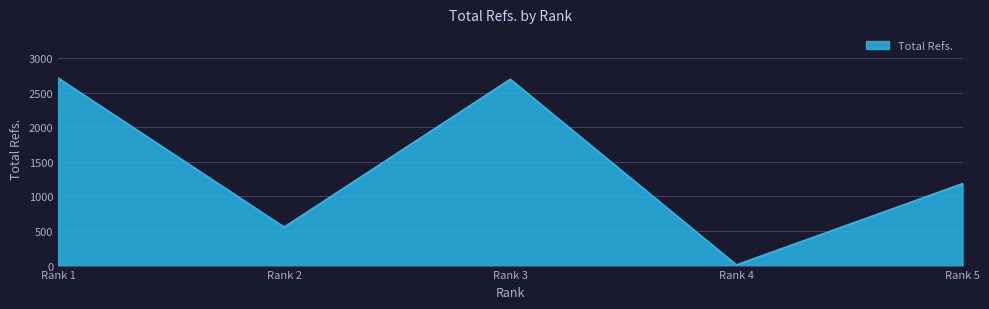

What is the average value?

1433